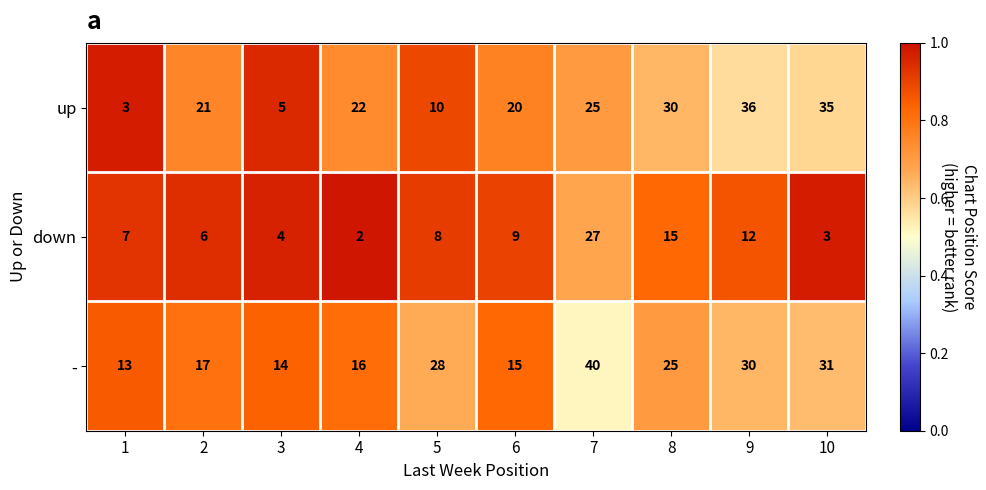

At which category is the sum across all series the highest?

7